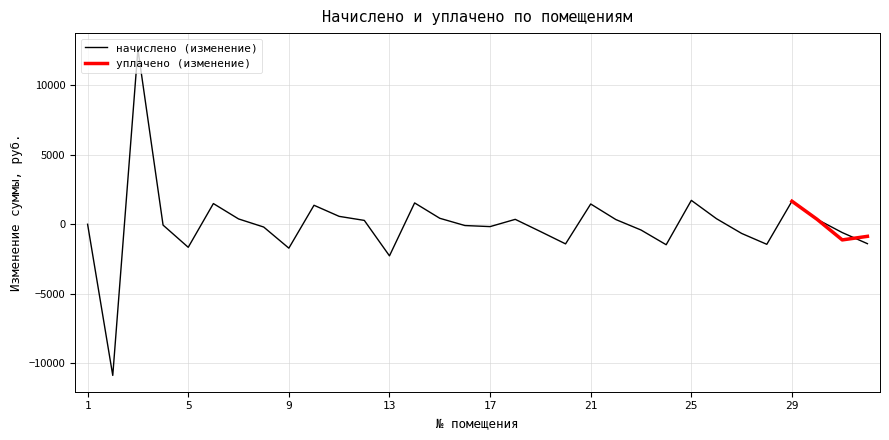

What is the highest value of the начислено (изменение) series?

12587.5